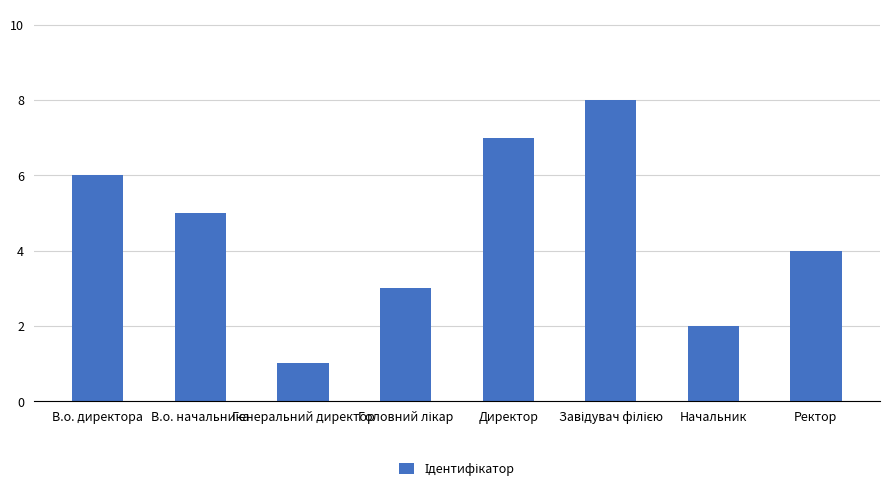

What is the minimum value shown in the chart?

1